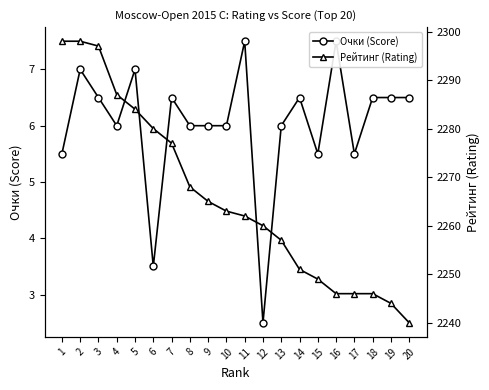

At which category does the chart reach its minimum across all series?

12